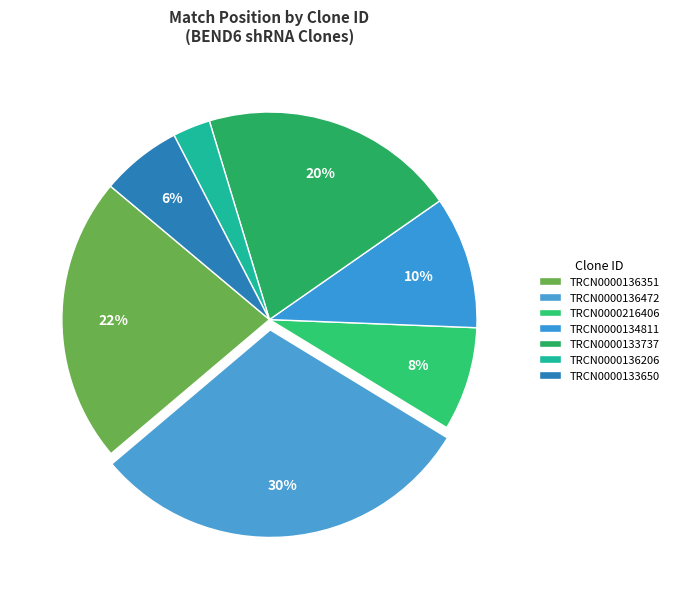

The TRCN0000136351 slice represents 37% of the pie. True or false?

False